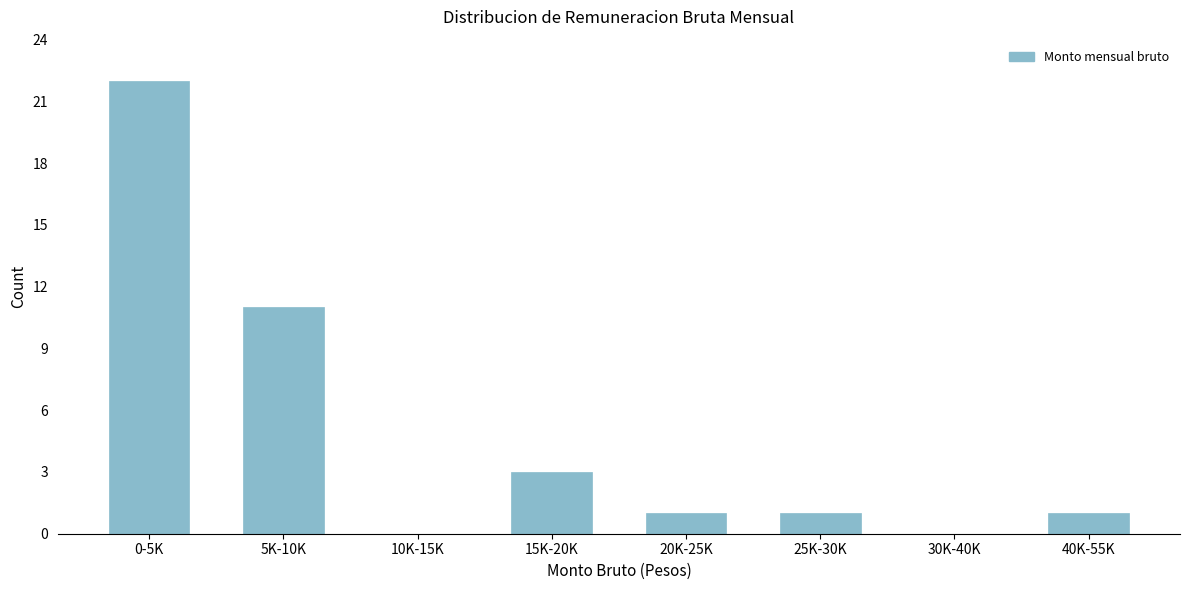

Reading left to right, extract all data points from this chart.

0-5K=22	5K-10K=11	10K-15K=0	15K-20K=3	20K-25K=1	25K-30K=1	30K-40K=0	40K-55K=1